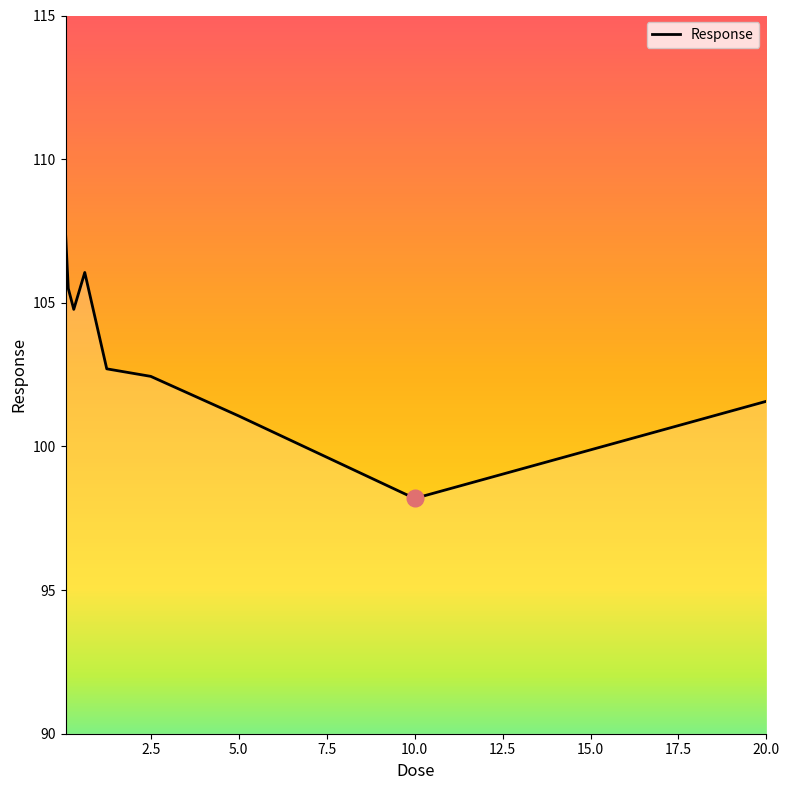

What is the maximum value shown in the chart?

107.4